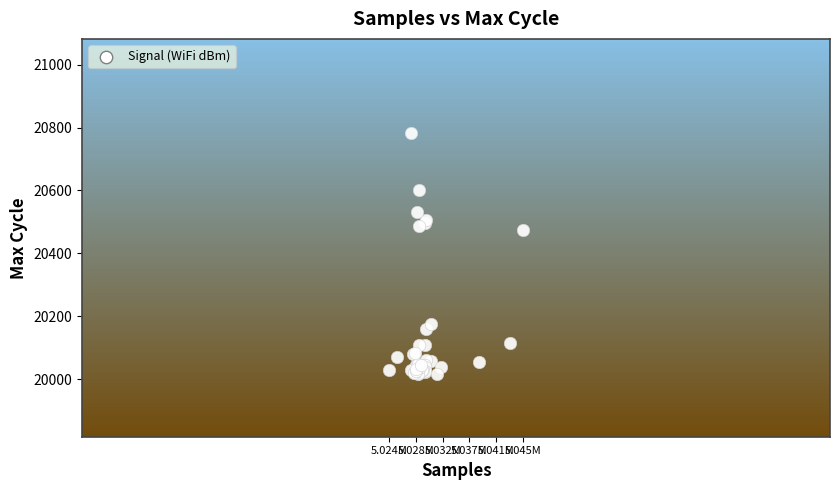

What Y value in the scatter plot is closest to 20399?

20474